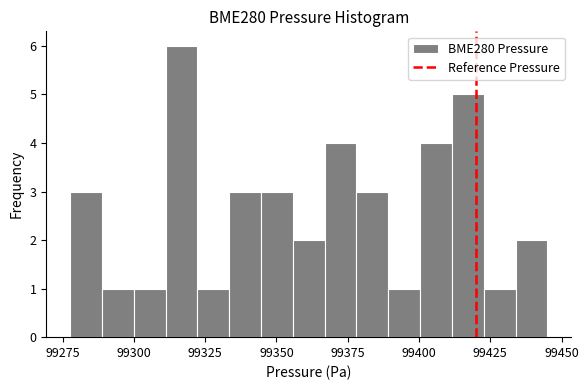

Around what value on the x-axis is the tallest bar? Give the approximate position of its centre, as read against the axis.

99315